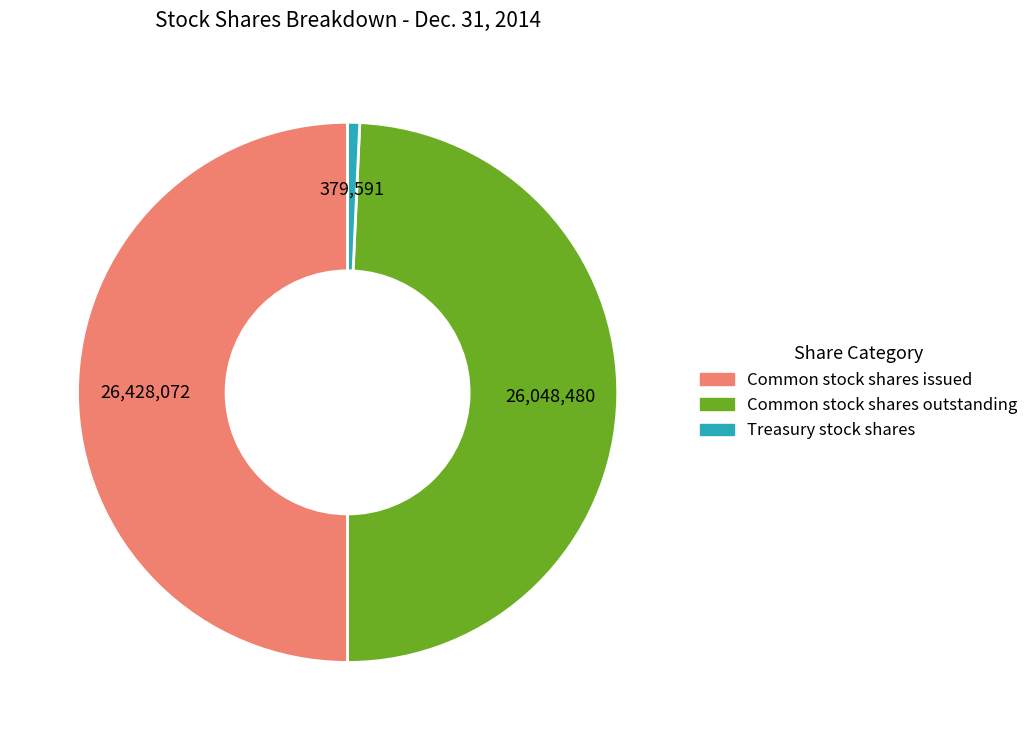

Which category has the biggest portion of the pie?

Common stock shares issued (in shares)